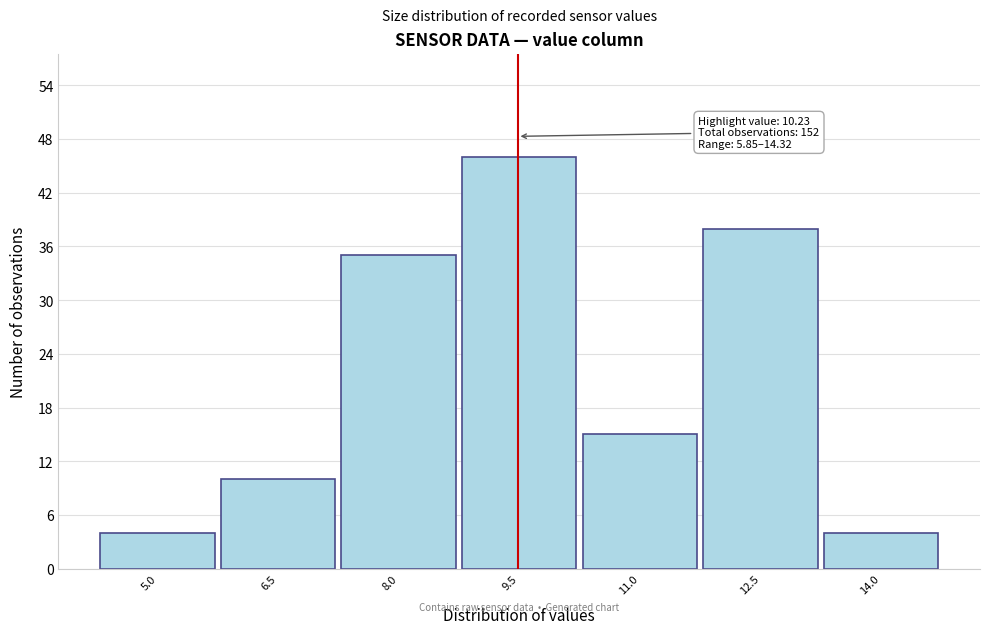

Reading left to right, extract all data points from this chart.

4	10	35	46	15	38	4